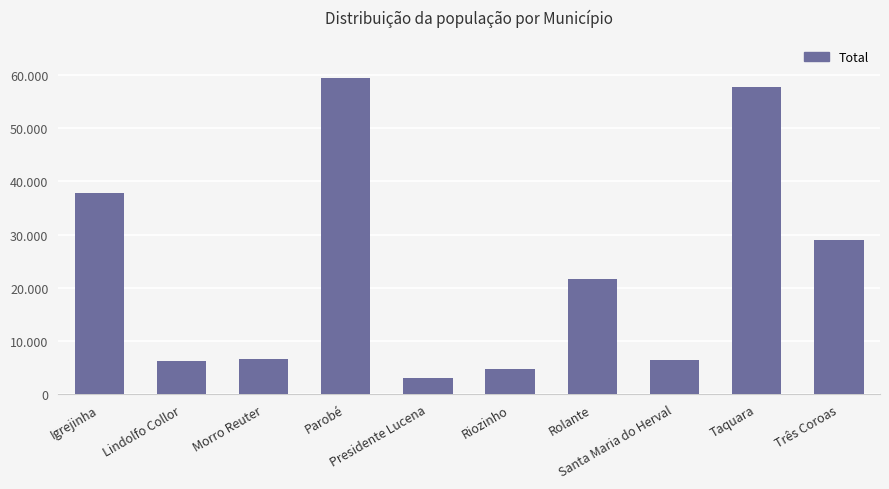

What is the ratio of the value at Igrejinha to the value at Rolante?

1.7